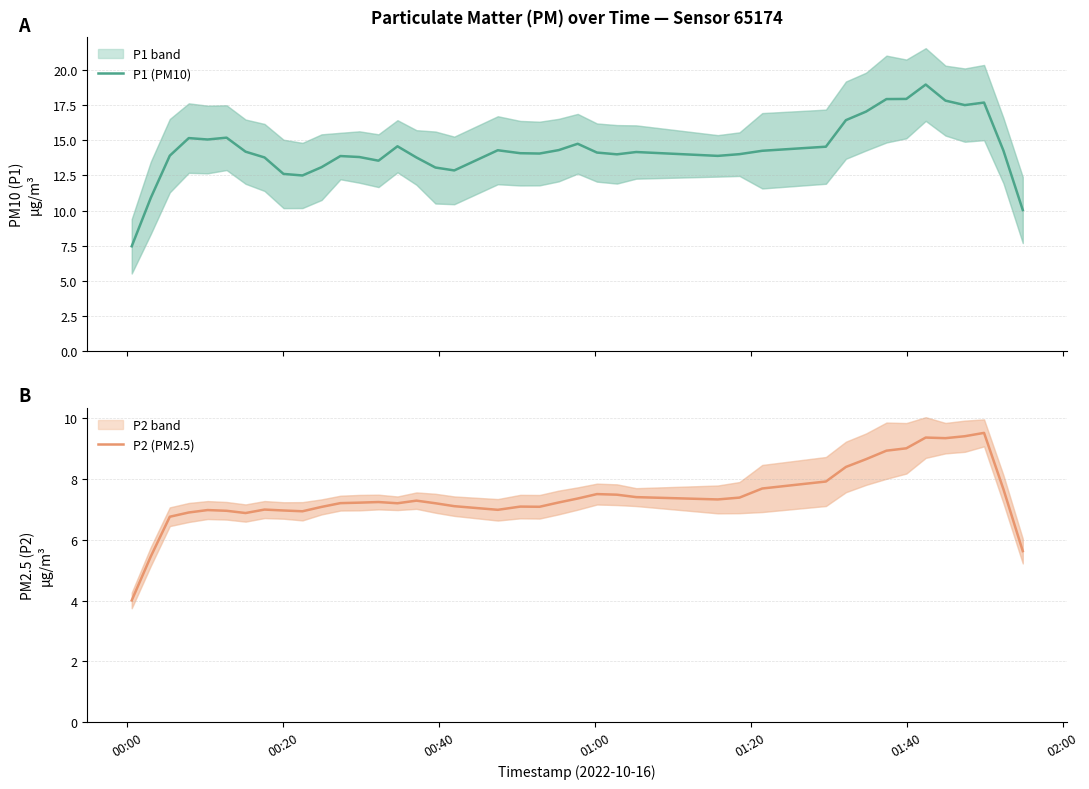

How many data points in P2 (PM2.5) are above 7?

28